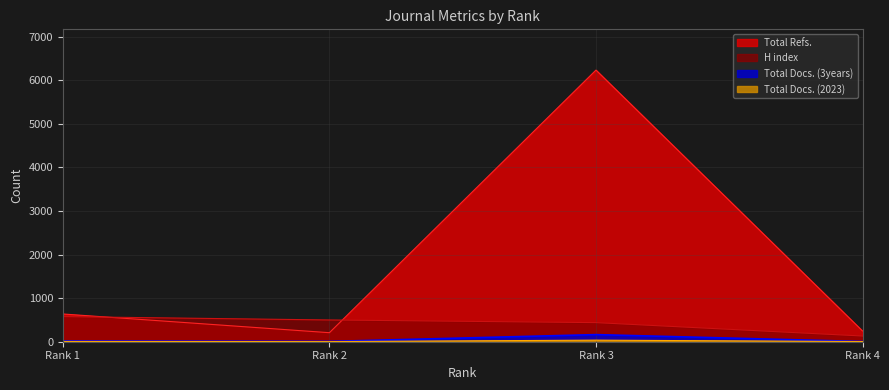

At which label is Total Refs. closest to 3218?

Rank 1